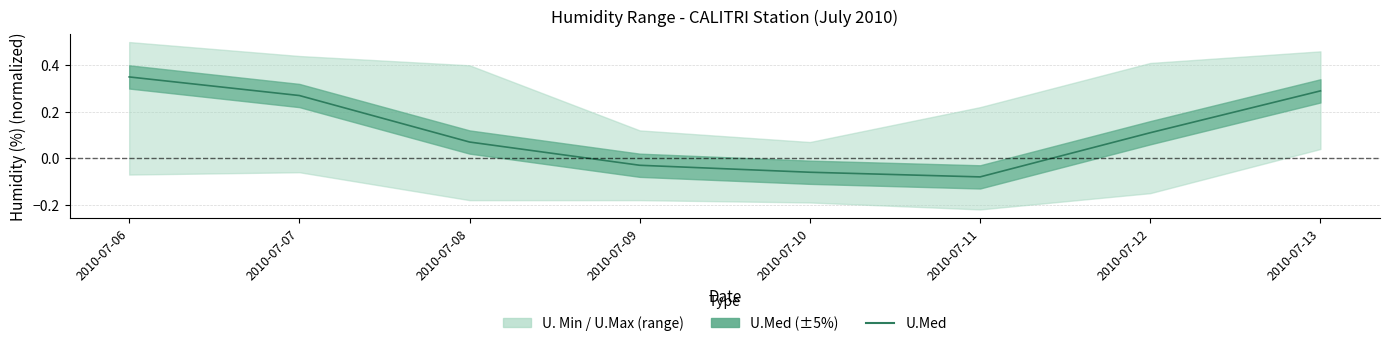

What is the smallest value displayed?

-0.1